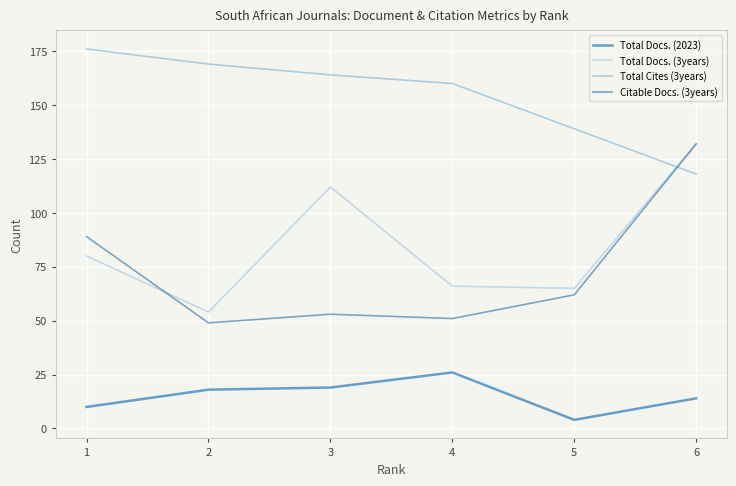

After their last crossing, which series has the higher values: Total Cites (3years) or Total Docs. (3years)?

Total Docs. (3years)